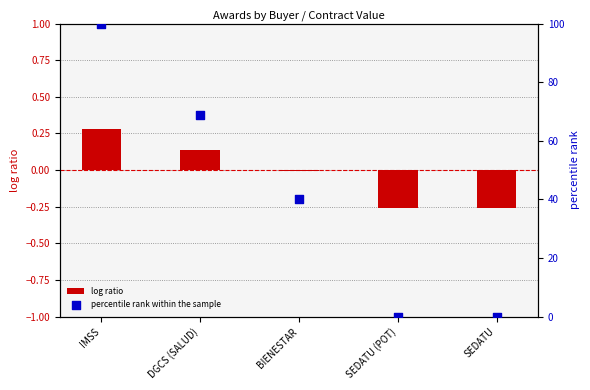

At how many categories does at least one series exceed 77?

1